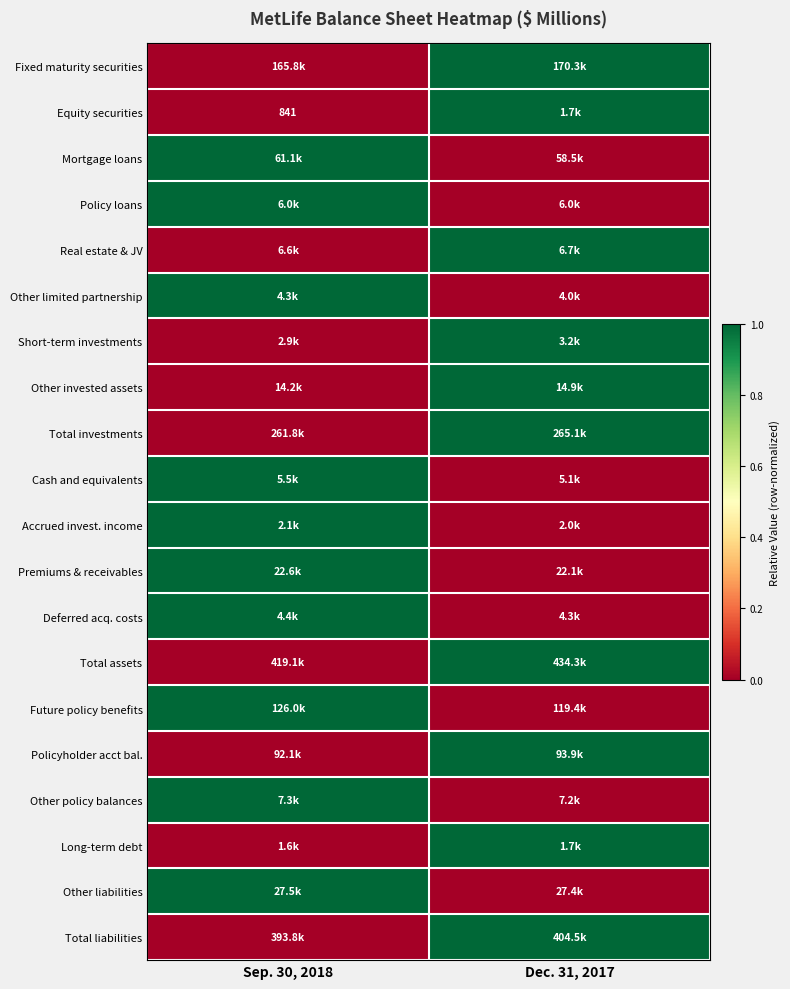

Which category has the highest value in the Other invested assets series?

Dec. 31, 2017